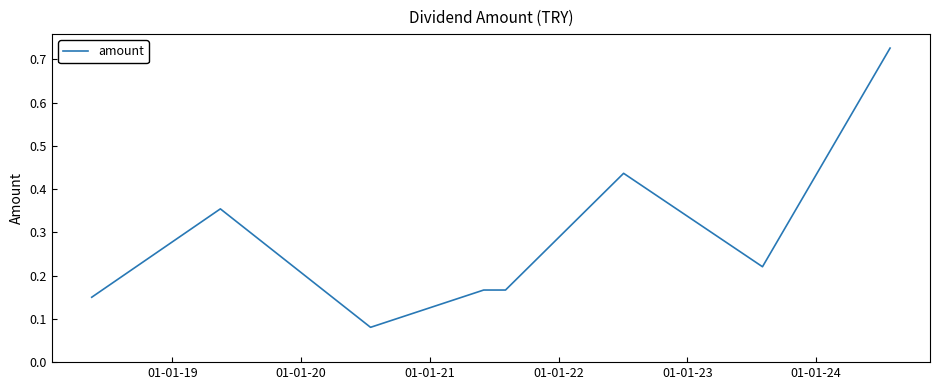

Is this an area chart (filled region under the line)?

No